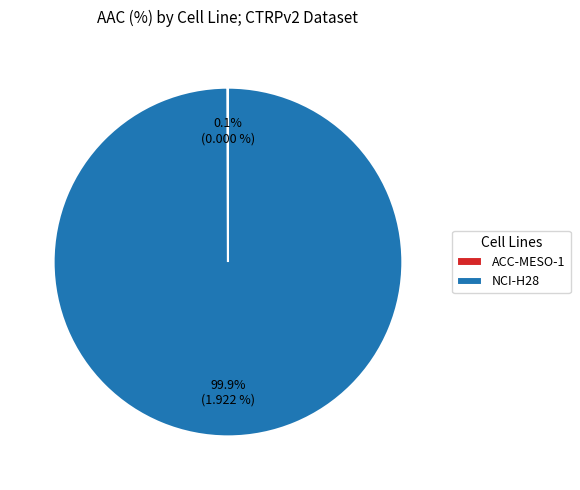

To the nearest percent, what is the difference between the largest and smallest slice percentages?

100%